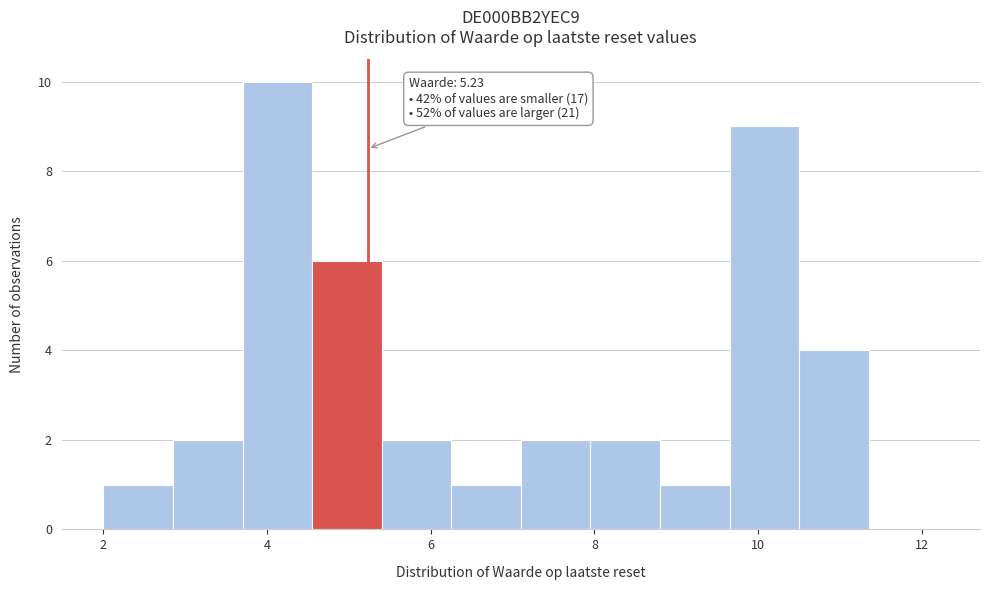

Over which range of the x-axis is the bar tallest?

3.70 to 4.55